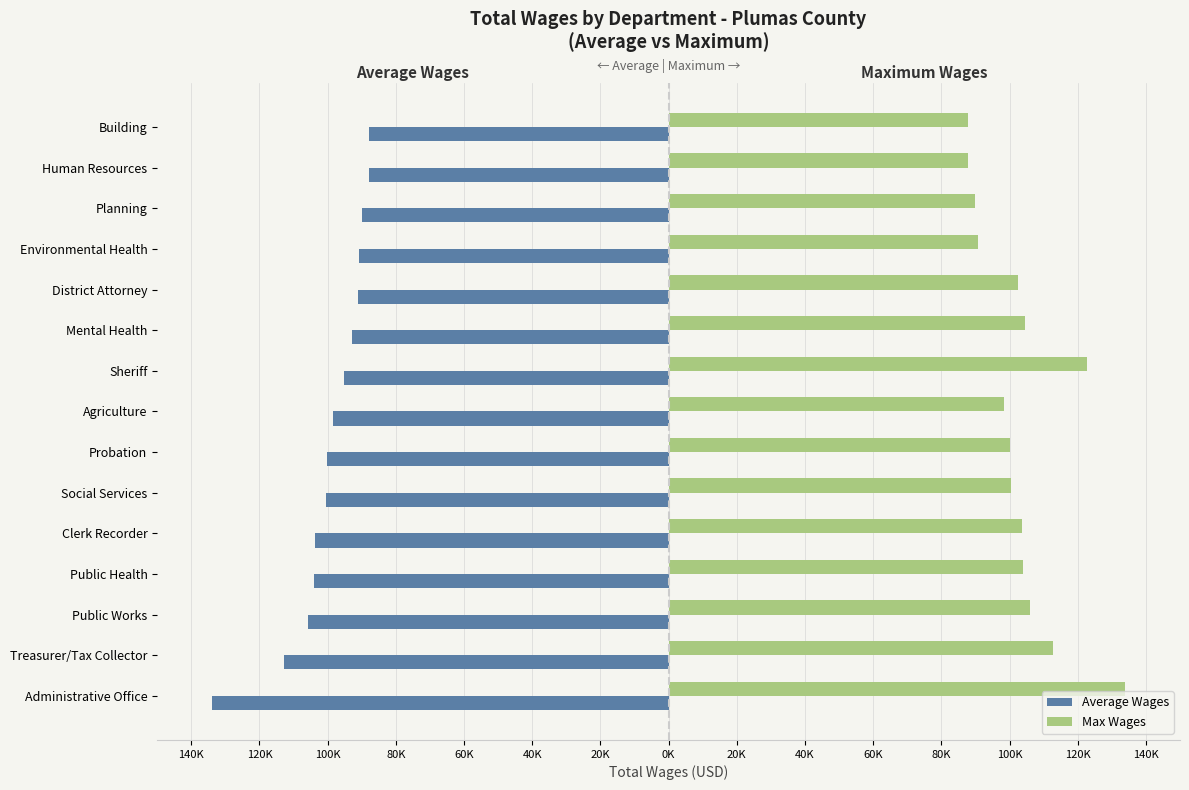

What are all the series names shown in the legend?

Average Wages, Max Wages